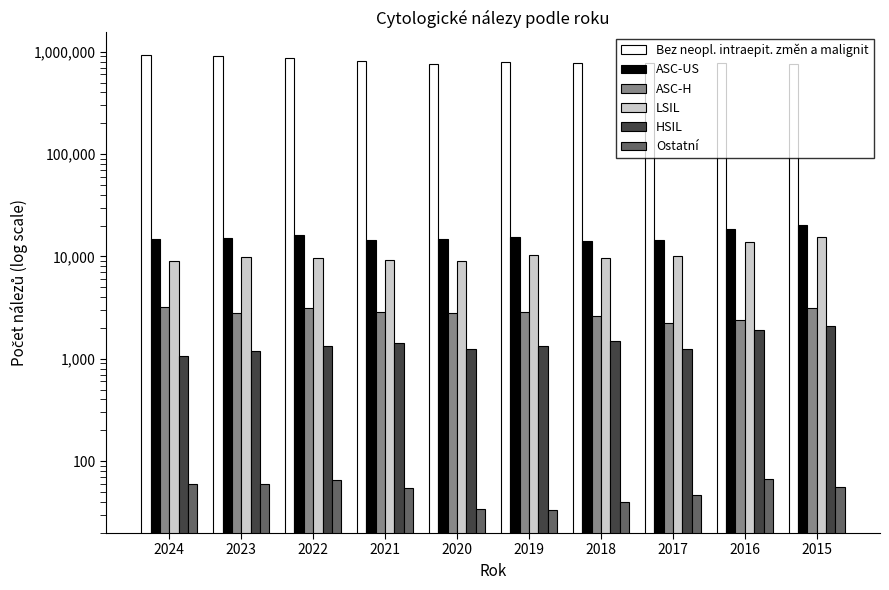

Reading left to right, transcribe all the data shown in this chart.

Bez neopl. intraepit. změn a malignit: 926352	911343	863498	812707	753490	794523	771840	774927	772363	753334
ASC-US: 14947	15229	16058	14535	14847	15378	14272	14486	18648	20407
ASC-H: 3206	2819	3118	2854	2811	2845	2636	2224	2384	3157
LSIL: 8984	9788	9683	9239	9032	10222	9617	10054	13692	15647
HSIL: 1073	1200	1331	1418	1239	1318	1482	1257	1899	2076
Ostatní: 60	60	65	55	34	33	40	47	67	56